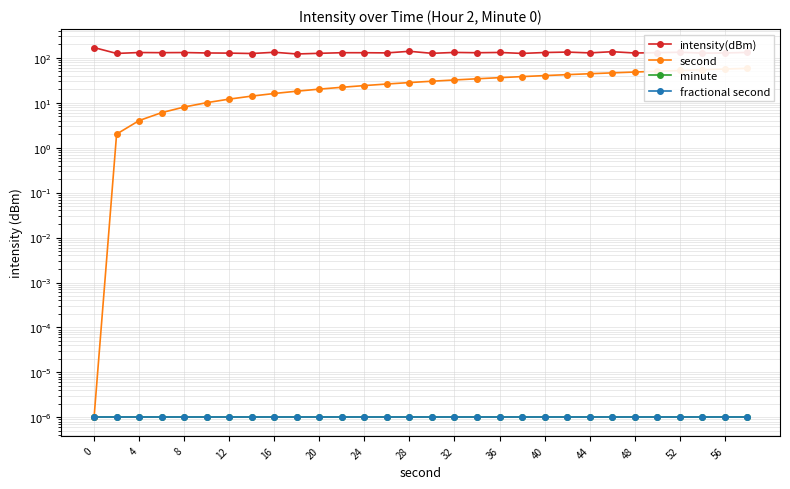

True or false: fractional second and minute cross at least once.

False